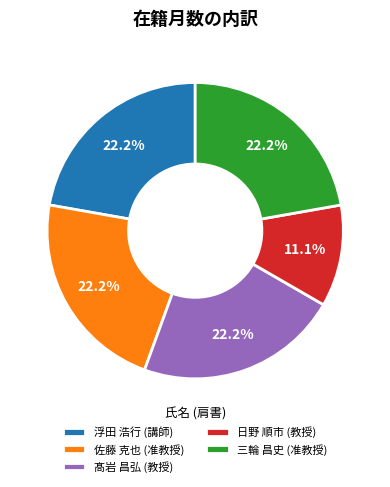

Is there any slice that represents more than half of the pie?

No